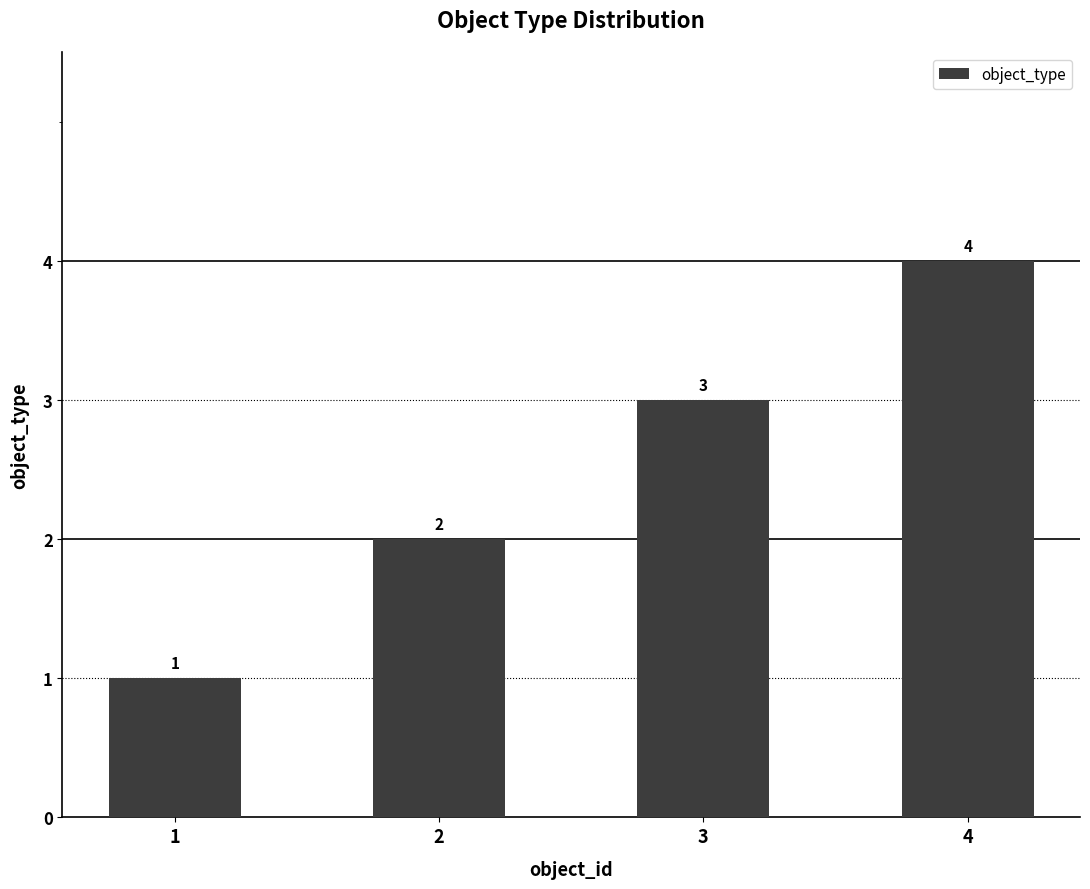

How many bars are there in total?

4